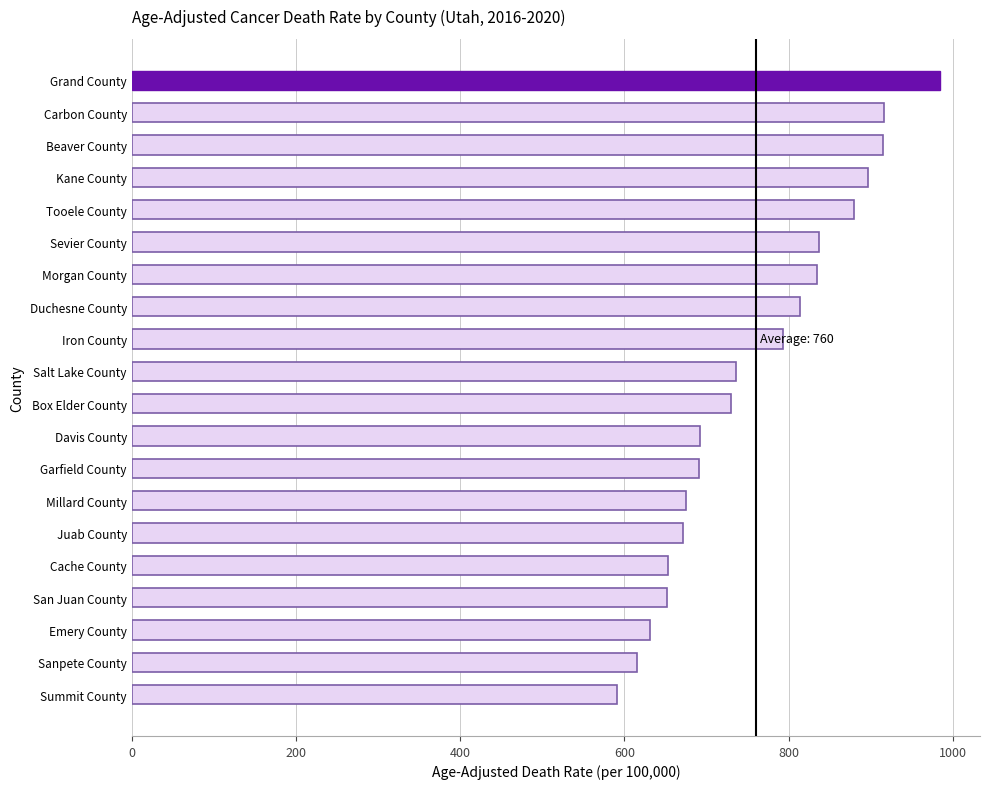

What is the change in value from San Juan County to Sevier County?

+185.2